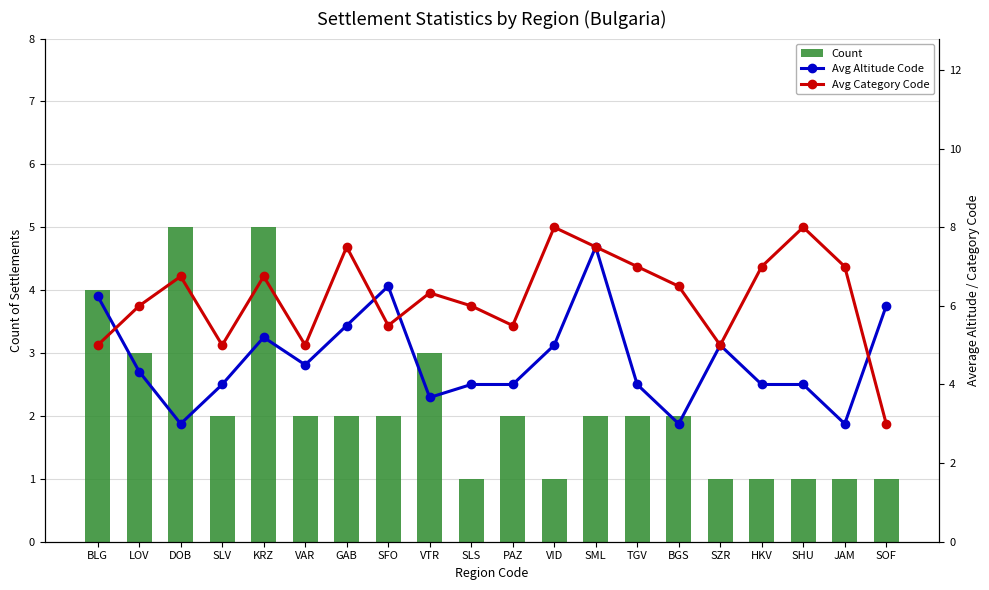

What is the total value across all series at LOV?

13.3